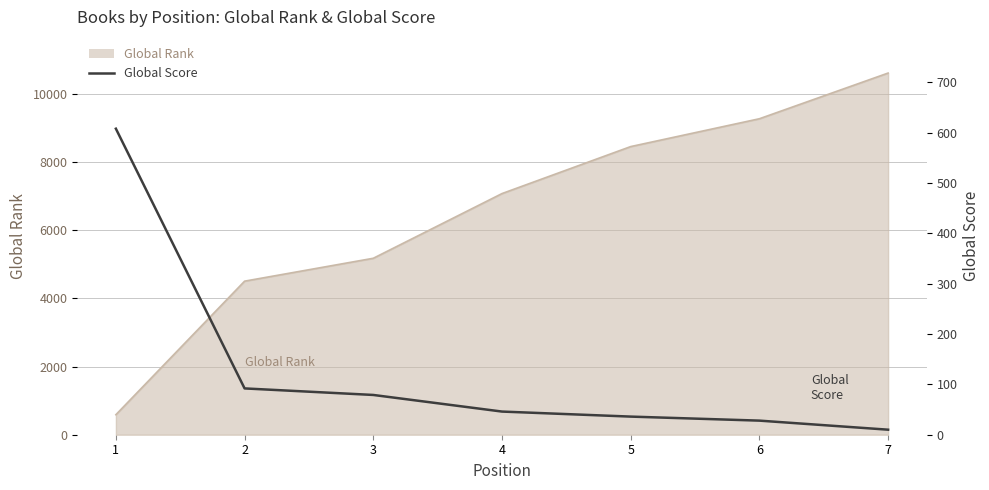

The value at 1 is 608. True or false?

True